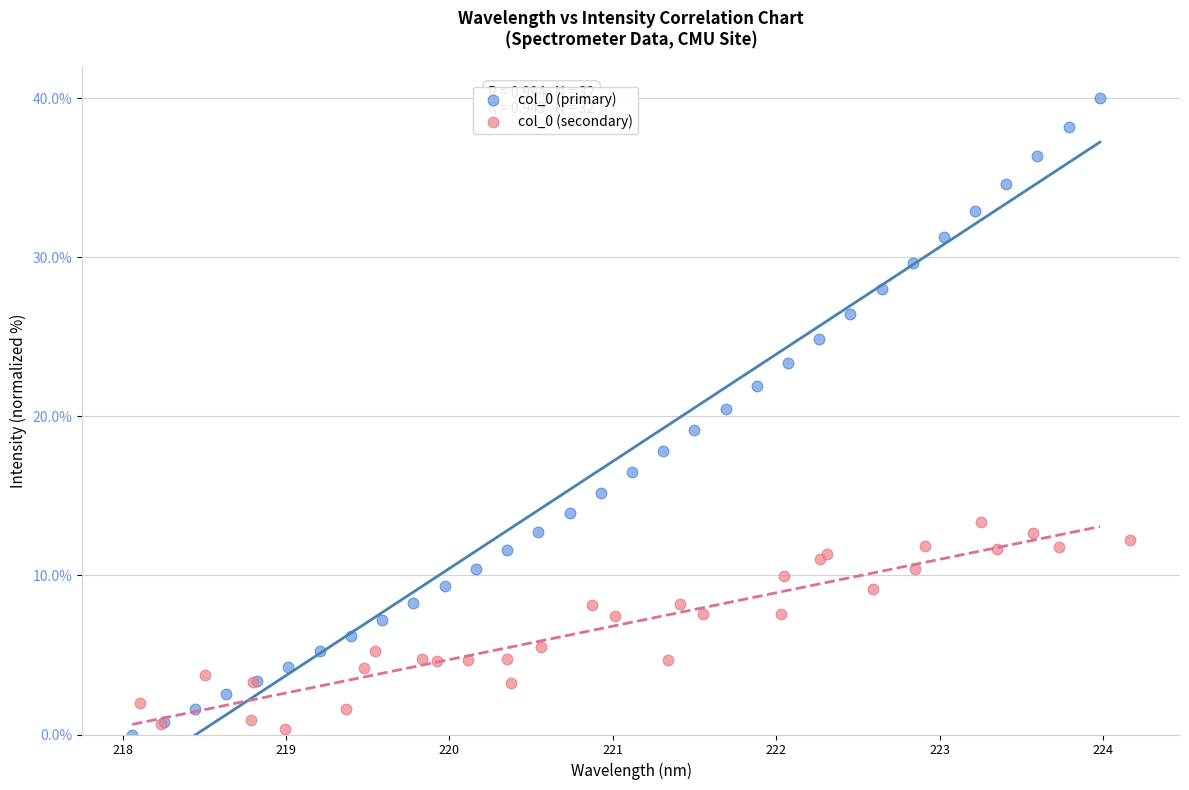

Which series contains the highest Y value?

col_0 (primary)